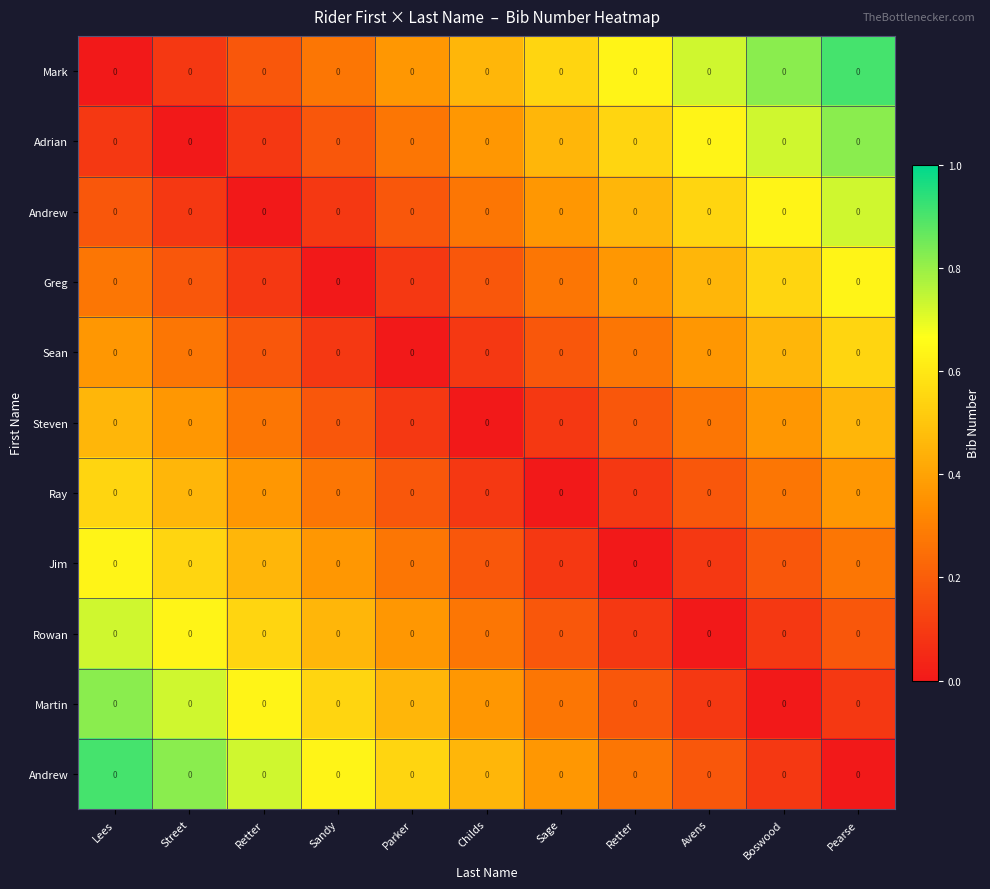

What is the spread (max minus min) of values at Retter?

0.7